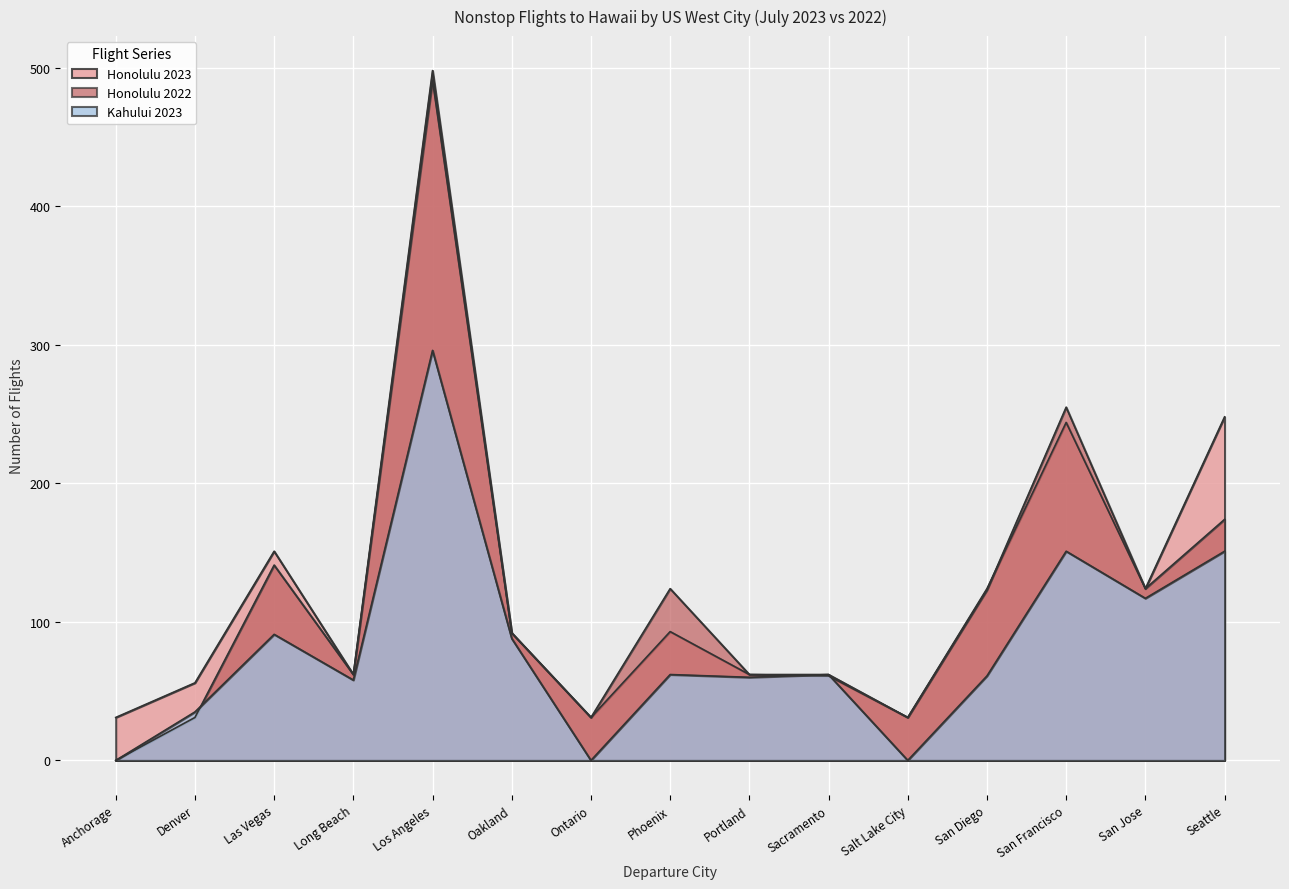

How many lines are shown in the chart?

3